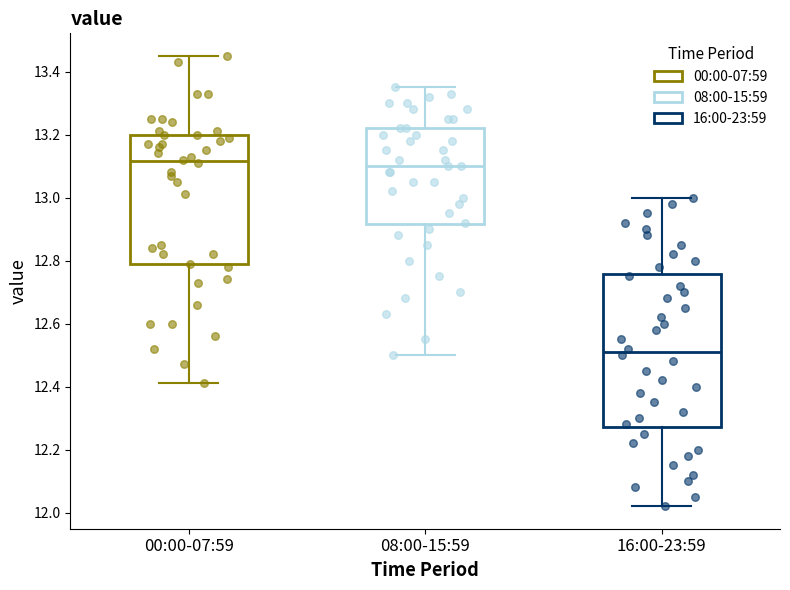

Which box's median line is the lowest?

16:00-23:59